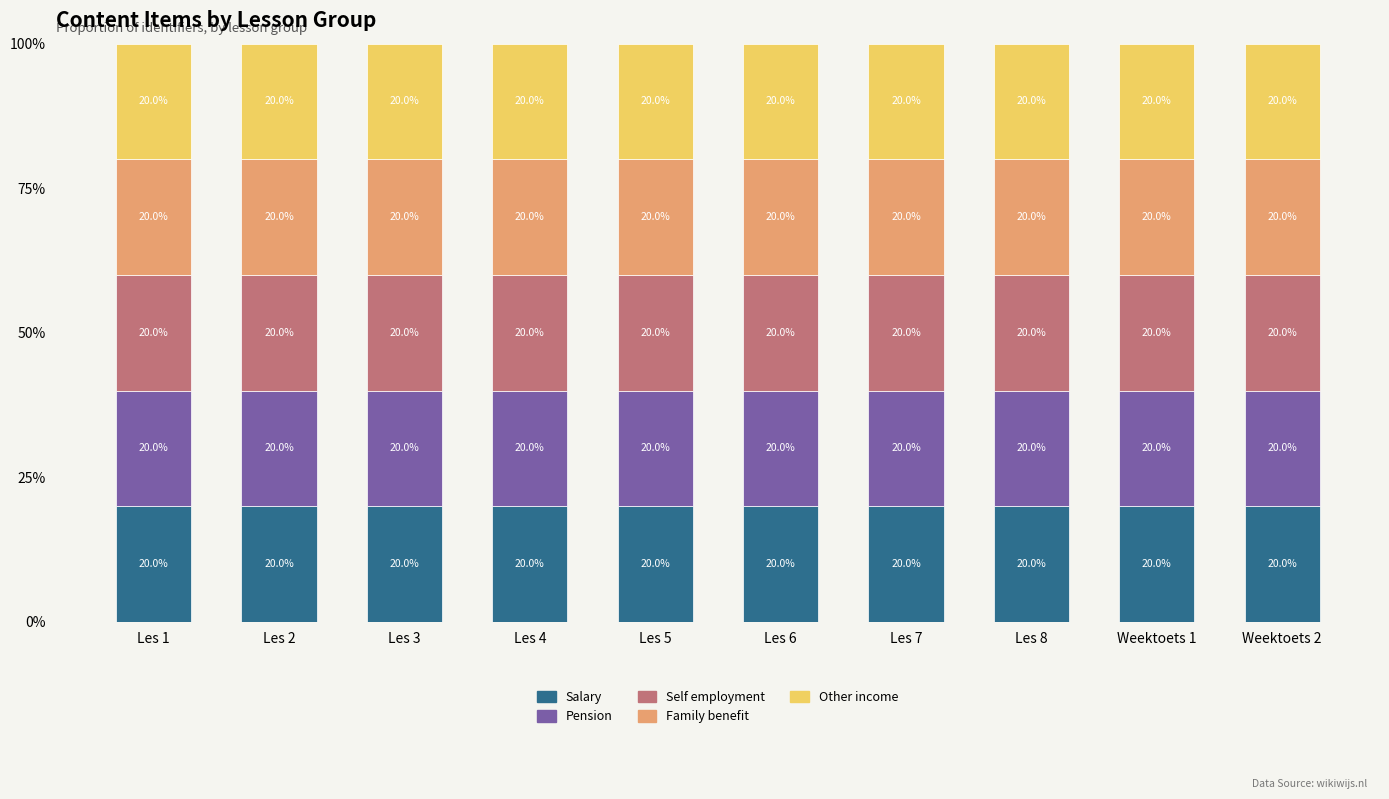

Is it true that Salary equals 20.0 at Les 3?

True